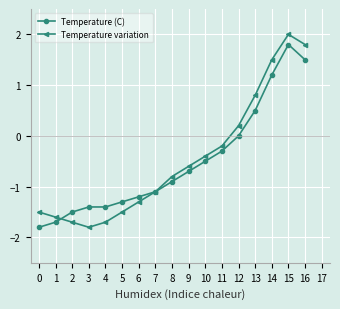

Reading left to right, transcribe all the data shown in this chart.

Temperature (C): -1.8	-1.7	-1.5	-1.4	-1.4	-1.3	-1.2	-1.1	-0.9	-0.7	-0.5	-0.3	0.0	0.5	1.2	1.8	1.5
Temperature variation: -1.5	-1.6	-1.7	-1.8	-1.7	-1.5	-1.3	-1.1	-0.8	-0.6	-0.4	-0.2	0.2	0.8	1.5	2.0	1.8